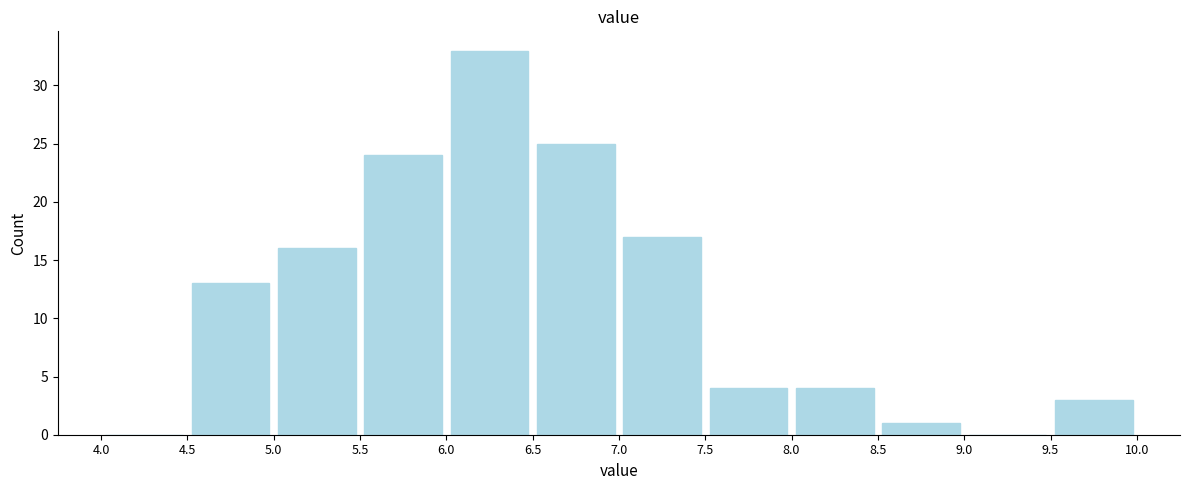

Over which range of the x-axis is the bar tallest?

6.0 to 6.5